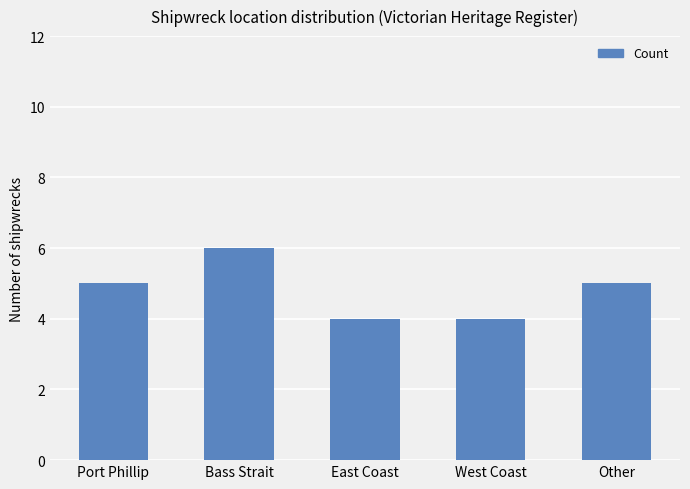

The chart shows a value of 7 at West Coast. True or false?

False